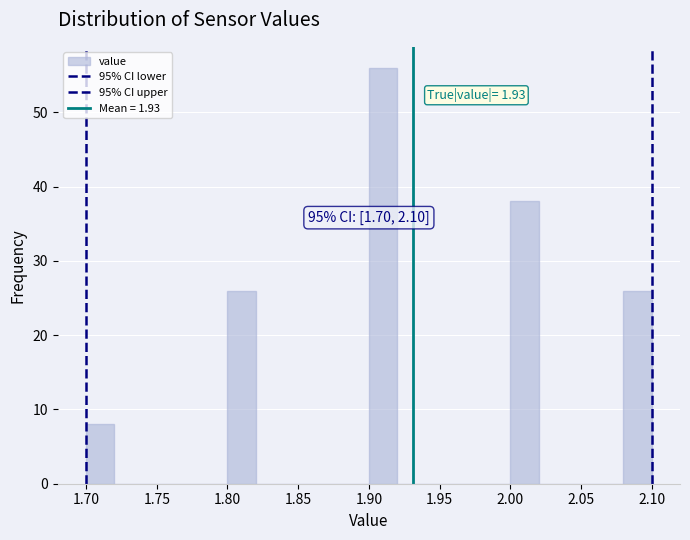

Over which range of the x-axis is the bar tallest?

1.90 to 1.92